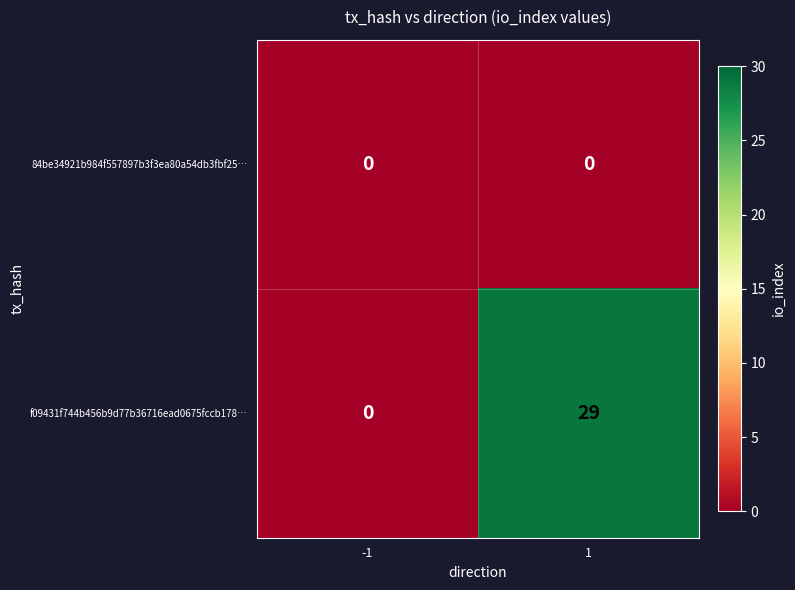

Rank the categories by f09431f744b456b9d77b36716ead0675fccb178… value from highest to lowest.

1, -1